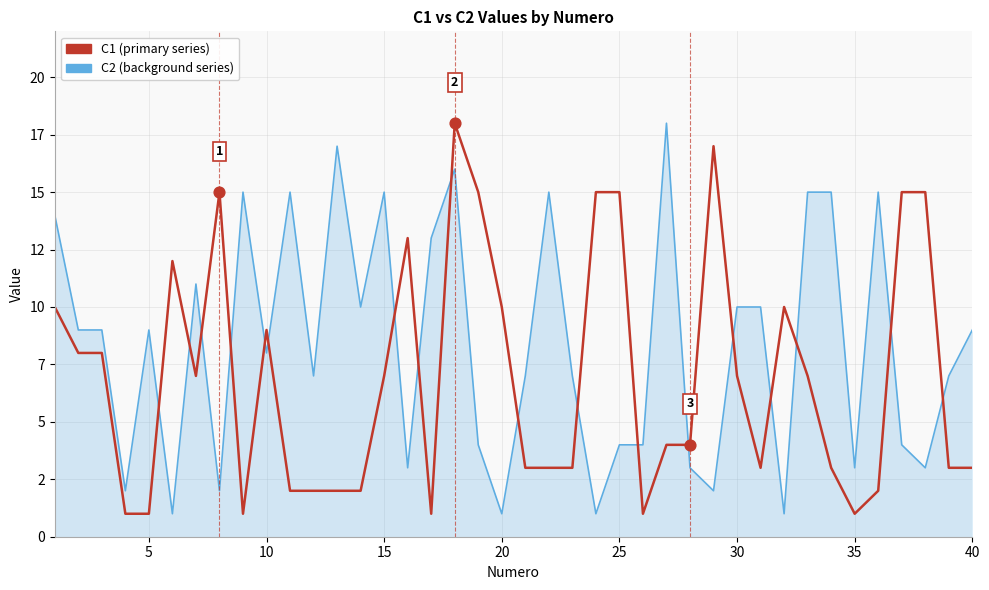

Is this an area chart (filled region under the line)?

Yes